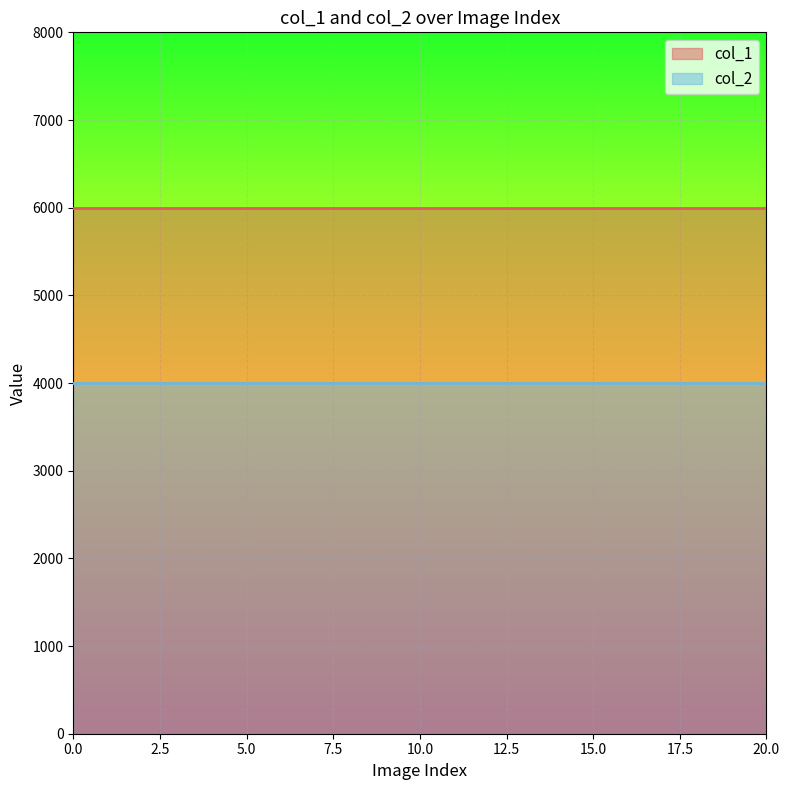

What is the maximum value for col_1?

6000